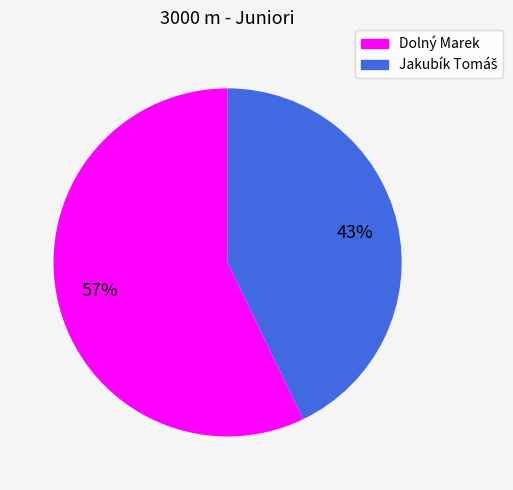

What is the largest slice in the pie chart?

Dolný Marek